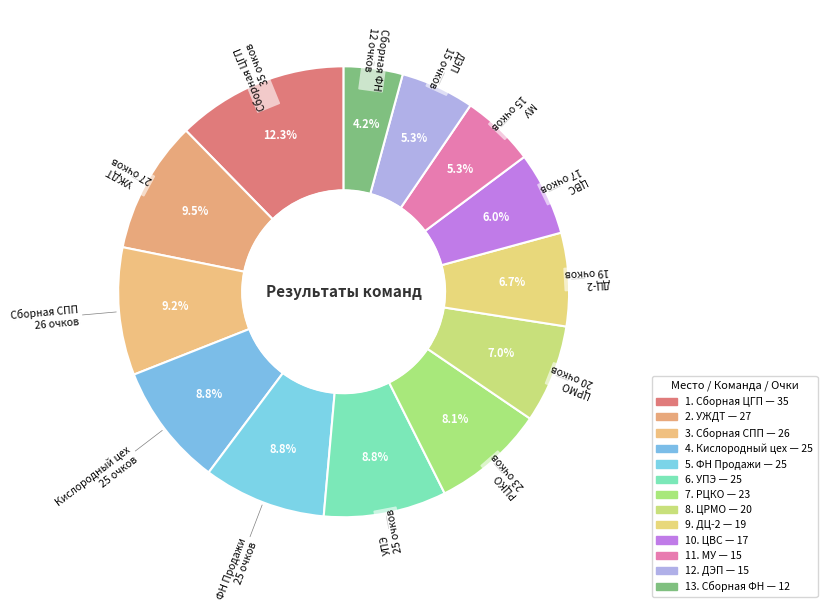

How many segments does this pie chart have?

13